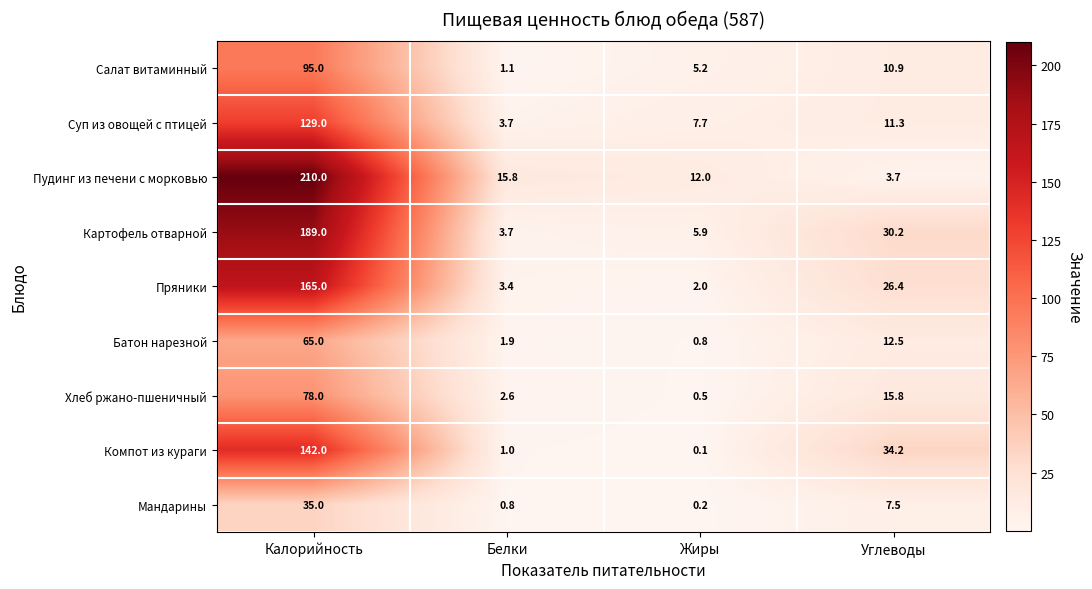

What is the spread (max minus min) of values at Калорийность?

175.0